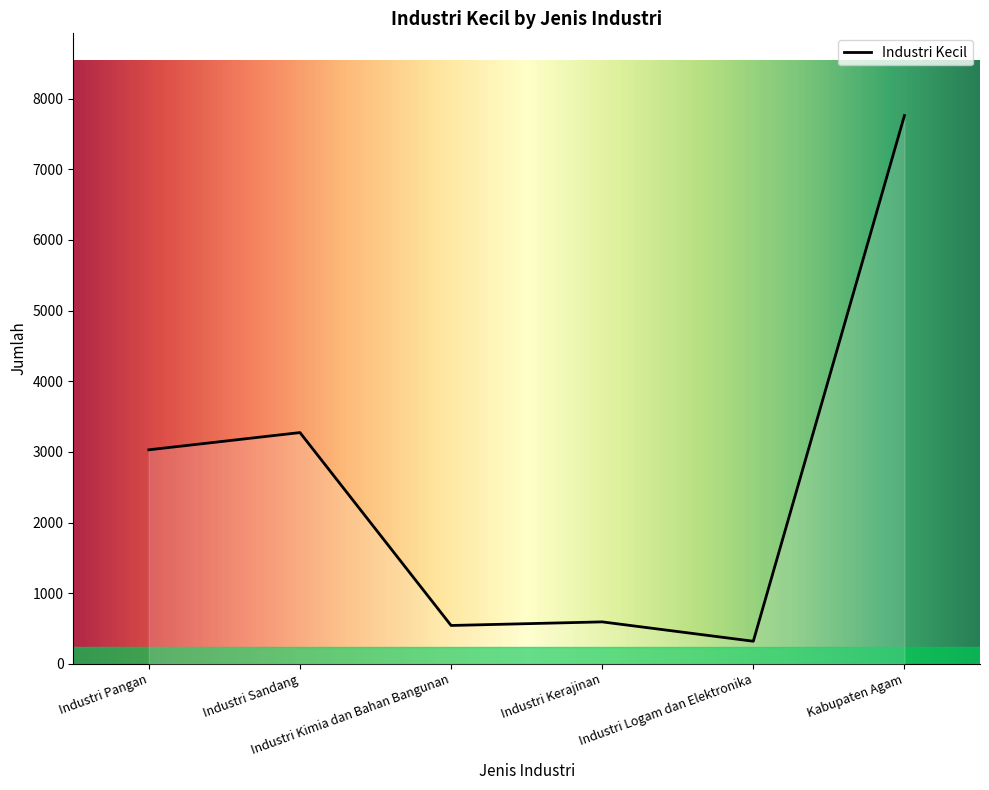

What is the difference between the second highest and second lowest values?

2730